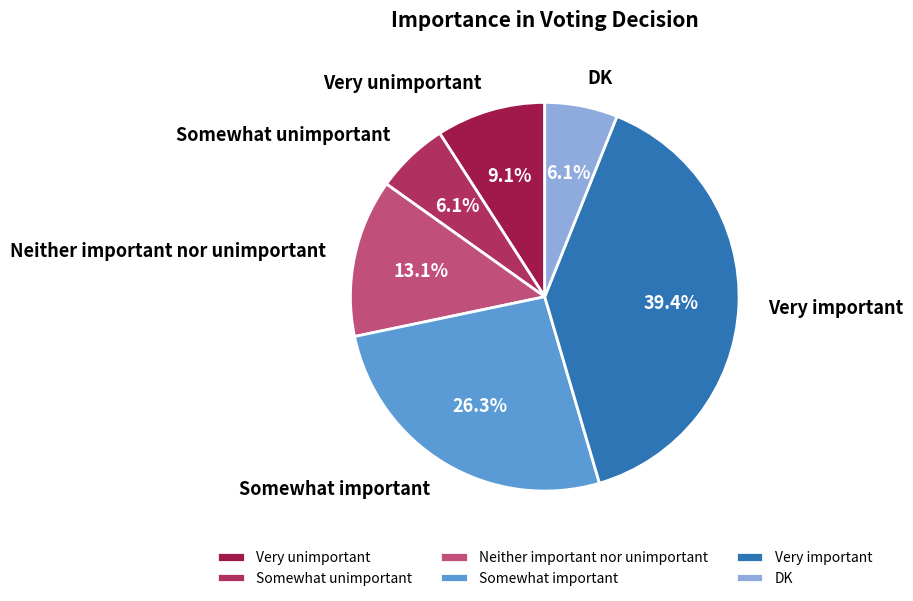

Does Neither important nor unimportant account for over 50% of the chart?

No